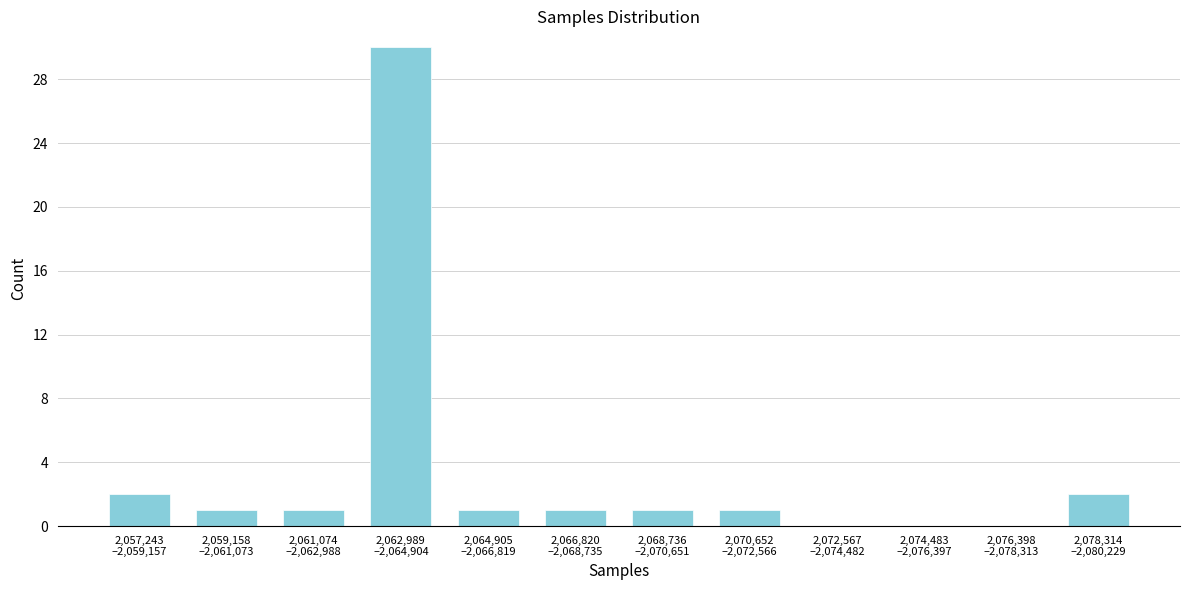

What is the maximum value shown in the chart?

30